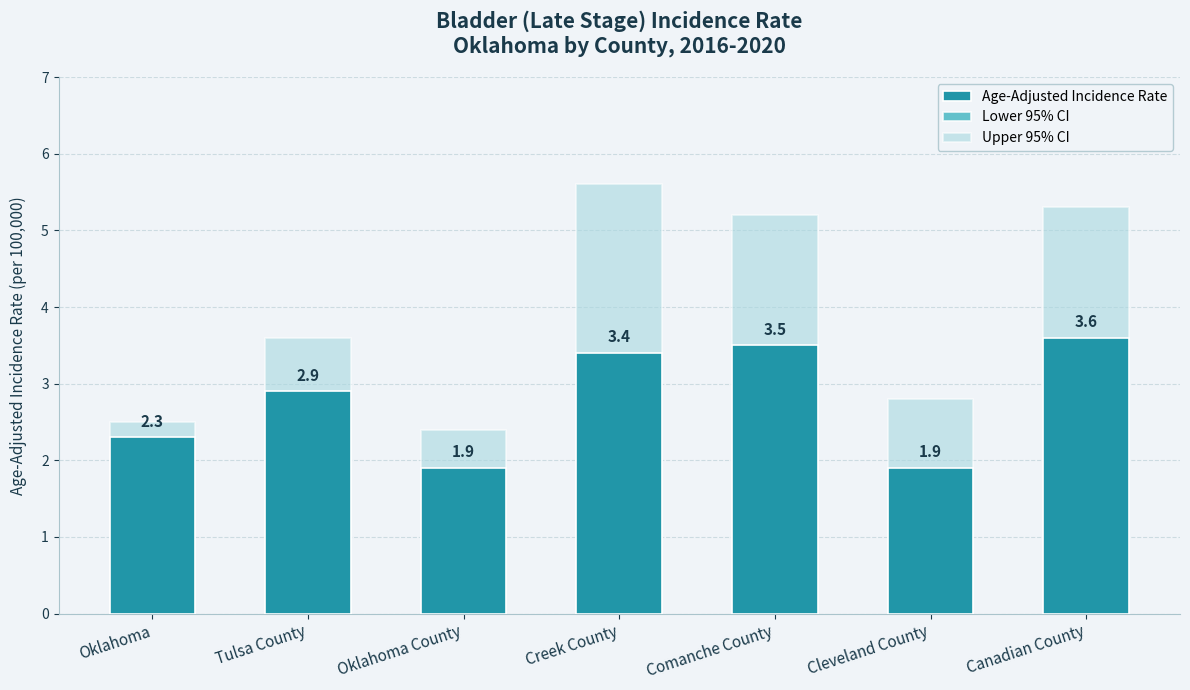

Reading right to left, list all the values displayed in this chart.

Age-Adjusted Incidence Rate: Canadian County=3.6	Cleveland County=1.9	Comanche County=3.5	Creek County=3.4	Oklahoma County=1.9	Tulsa County=2.9	Oklahoma=2.3
Lower 95% CI: Canadian County=2.4	Cleveland County=1.3	Comanche County=2.2	Creek County=2.0	Oklahoma County=1.5	Tulsa County=2.4	Oklahoma=2.1
Upper 95% CI: Canadian County=5.3	Cleveland County=2.8	Comanche County=5.2	Creek County=5.6	Oklahoma County=2.4	Tulsa County=3.6	Oklahoma=2.5